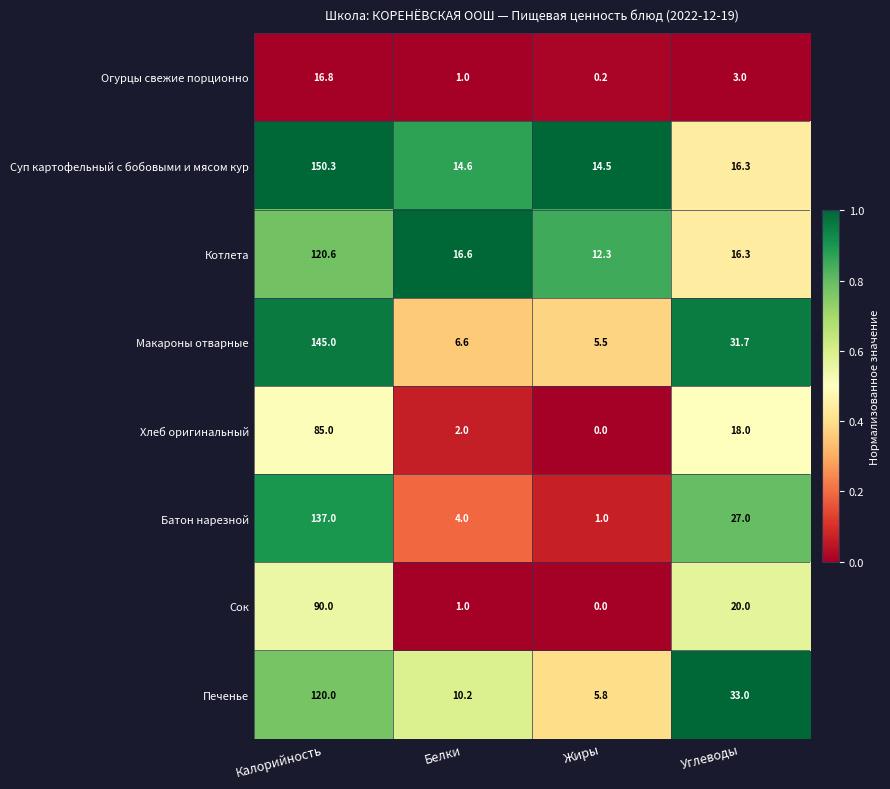

How many data points in Макароны отварные are less than 31?

2